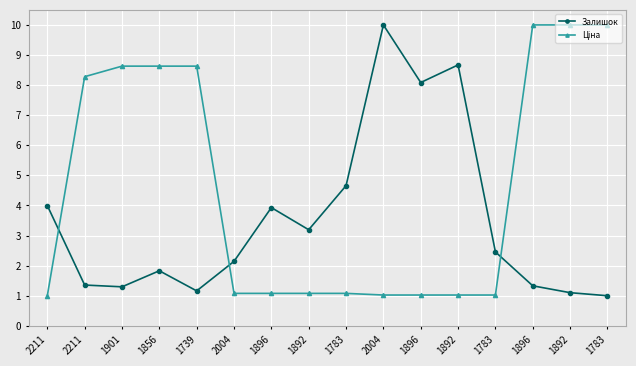

Does the chart have visible grid lines?

Yes